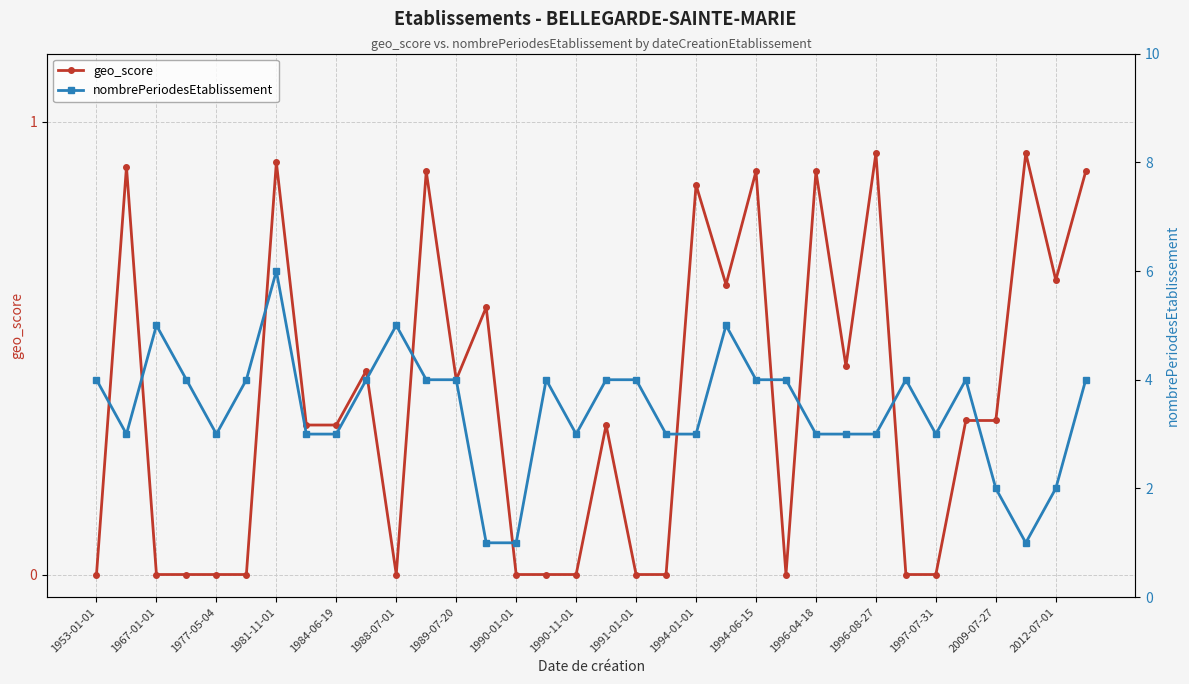

At which label is geo_score closest to 0?

1953-01-01